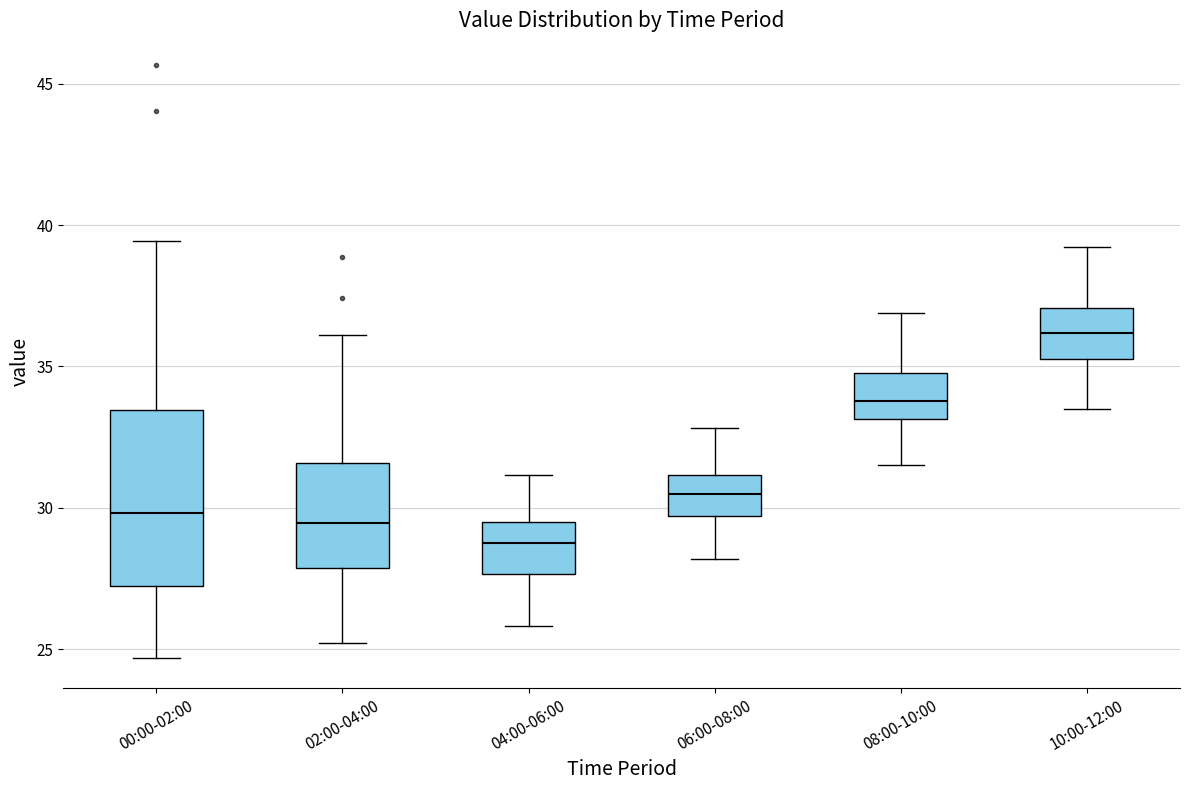

Reading left to right, transcribe this box plot: for each box, give where its median line is, the range the box spans, and where its two whiskers end, as read against the y-axis. The values are not printed on the chart, so give them approximately, as read against the axis.

00:00-02:00: median 30.0, box 27.0 to 33.5, whiskers 24.5 to 39.5
02:00-04:00: median 29.5, box 28.0 to 31.5, whiskers 25.0 to 36.0
04:00-06:00: median 28.5, box 27.5 to 29.5, whiskers 26.0 to 31.0
06:00-08:00: median 30.5, box 29.5 to 31.0, whiskers 28.0 to 33.0
08:00-10:00: median 34.0, box 33.0 to 35.0, whiskers 31.5 to 37.0
10:00-12:00: median 36.0, box 35.5 to 37.0, whiskers 33.5 to 39.0